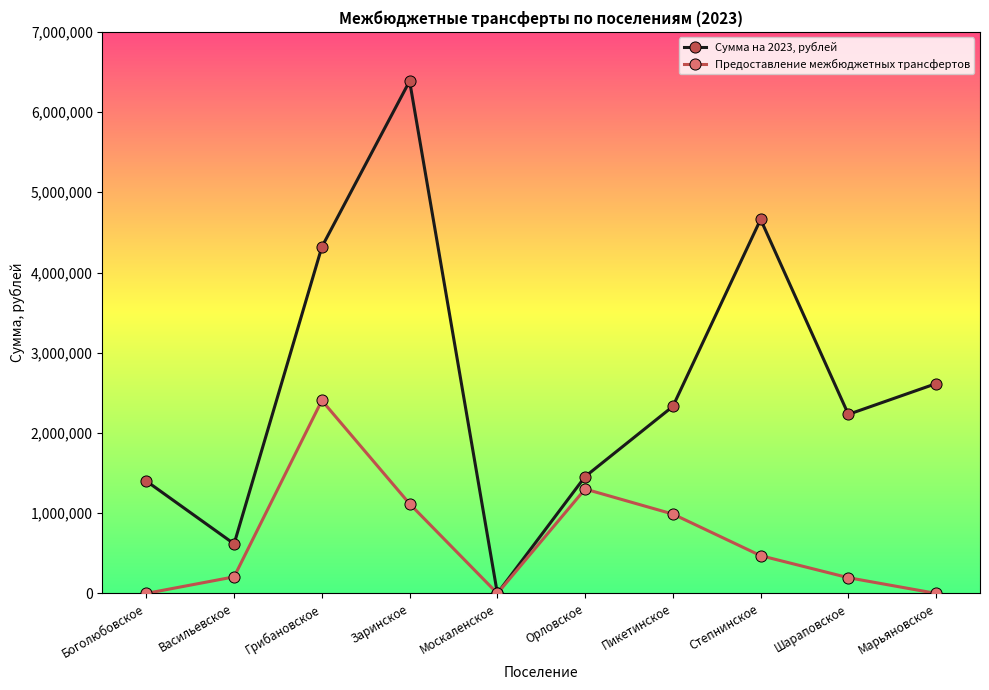

At which category does Сумма на 2023, рублей reach its first local valley?

Васильевское